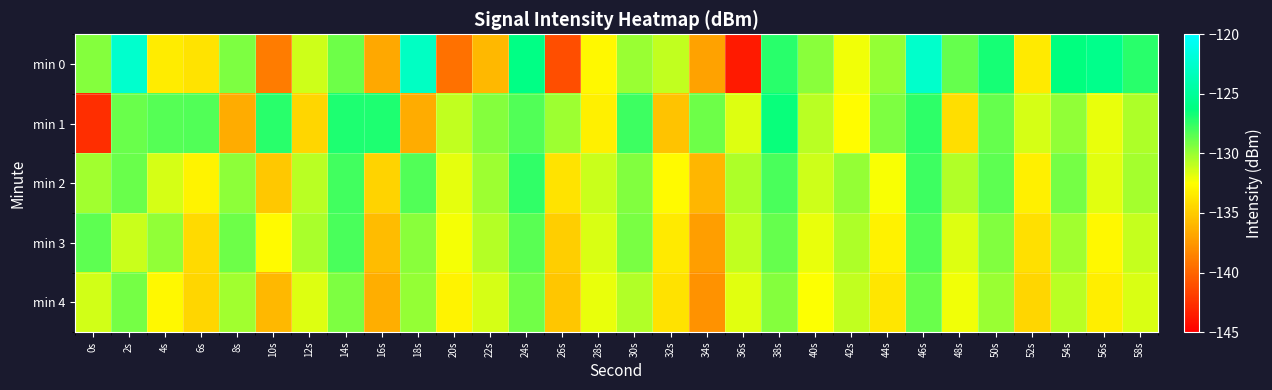

Reading right to left, extract all data points from this chart.

min 0: 58s=-127.3	56s=-125.7	54s=-126.3	52s=-133.6	50s=-126.8	48s=-128.7	46s=-122.6	44s=-129.9	42s=-132.2	40s=-129.6	38s=-127.3	36s=-143.7	34s=-137.1	32s=-131.0	30s=-130.0	28s=-132.9	26s=-141.1	24s=-126.0	22s=-135.9	20s=-139.4	18s=-123.0	16s=-136.8	14s=-129.0	12s=-131.2	10s=-138.9	8s=-129.4	6s=-133.8	4s=-133.4	2s=-122.5	0s=-129.5
min 1: 58s=-130.5	56s=-132.0	54s=-129.8	52s=-131.5	50s=-128.7	48s=-134.1	46s=-127.4	44s=-129.3	42s=-132.6	40s=-130.8	38s=-126.5	36s=-131.7	34s=-128.9	32s=-135.4	30s=-127.8	28s=-133.2	26s=-130.1	24s=-128.3	22s=-129.5	20s=-131.0	18s=-136.5	16s=-127.0	14s=-127.0	12s=-134.5	10s=-127.3	8s=-136.5	6s=-128.2	4s=-128.3	2s=-128.9	0s=-142.7
min 2: 58s=-130.3	56s=-131.8	54s=-129.1	52s=-133.2	50s=-128.5	48s=-130.6	46s=-127.8	44s=-132.4	42s=-129.9	40s=-131.3	38s=-128.1	36s=-130.5	34s=-136.1	32s=-132.7	30s=-129.4	28s=-131.2	26s=-133.8	24s=-127.5	22s=-130.1	20s=-131.9	18s=-128.3	16s=-134.6	14s=-127.9	12s=-130.8	10s=-135.2	8s=-129.7	6s=-133.0	4s=-131.5	2s=-128.8	0s=-130.2
min 3: 58s=-131.1	56s=-132.8	54s=-130.2	52s=-134.0	50s=-129.4	48s=-131.7	46s=-128.3	44s=-133.1	42s=-130.5	40s=-132.0	38s=-128.7	36s=-131.0	34s=-137.2	32s=-133.5	30s=-129.2	28s=-131.6	26s=-134.9	24s=-128.4	22s=-130.7	20s=-132.3	18s=-129.6	16s=-135.8	14s=-128.1	12s=-130.4	10s=-132.7	8s=-128.9	6s=-134.3	4s=-129.8	2s=-131.2	0s=-128.5
min 4: 58s=-131.6	56s=-133.3	54s=-130.8	52s=-134.5	50s=-130.0	48s=-132.2	46s=-128.8	44s=-133.7	42s=-131.0	40s=-132.5	38s=-129.5	36s=-131.8	34s=-137.8	32s=-133.9	30s=-130.6	28s=-132.0	26s=-135.3	24s=-129.0	22s=-131.5	20s=-133.0	18s=-129.9	16s=-136.5	14s=-129.3	12s=-131.7	10s=-136.0	8s=-130.2	6s=-134.5	4s=-132.8	2s=-129.1	0s=-131.4